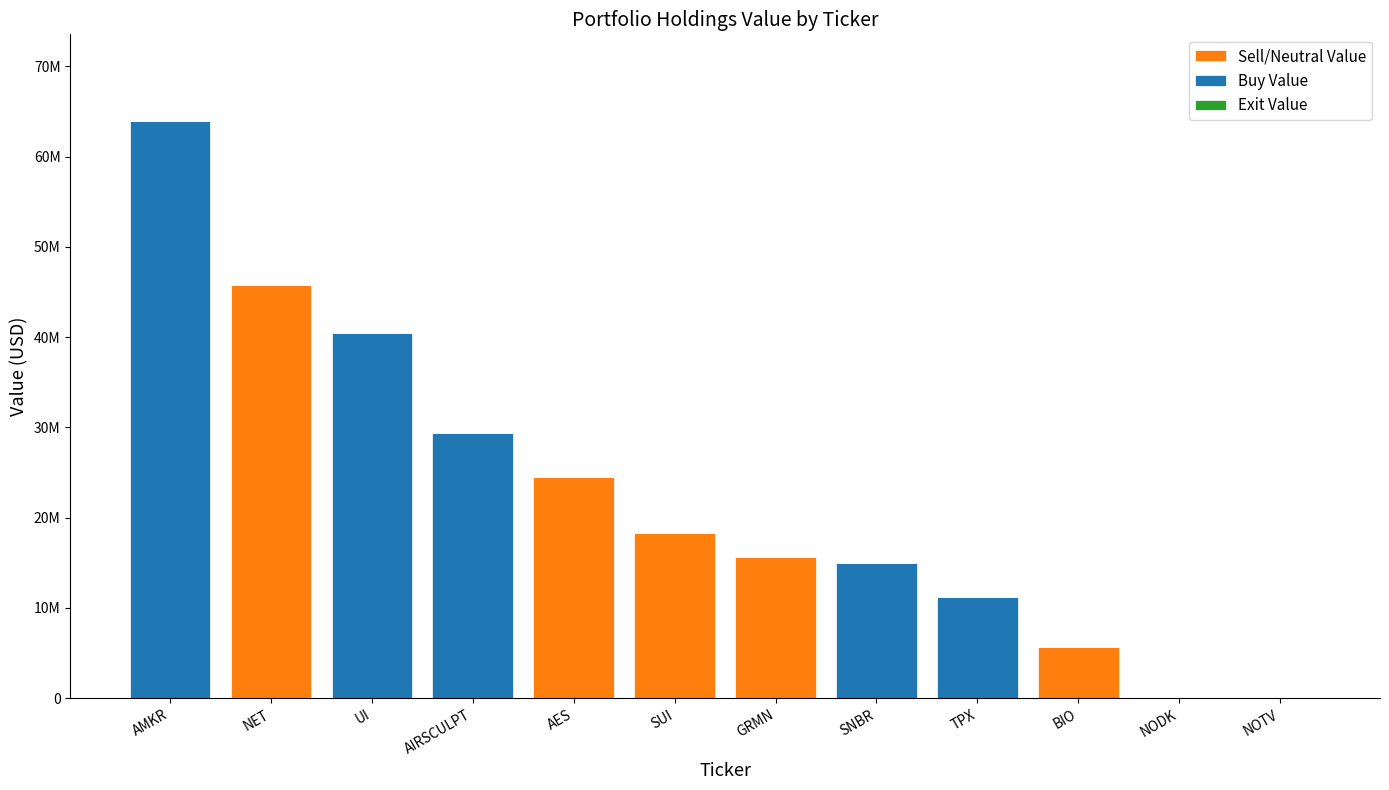

Are the bars grouped side by side (vs. stacked)?

No